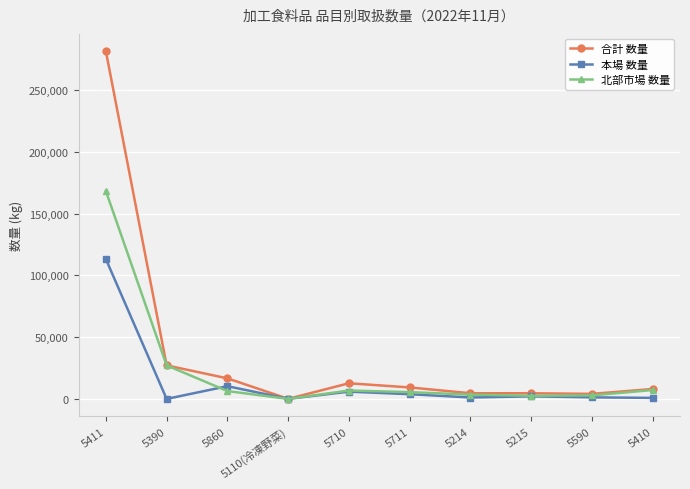

Which series has the widest spread of values?

合計 数量